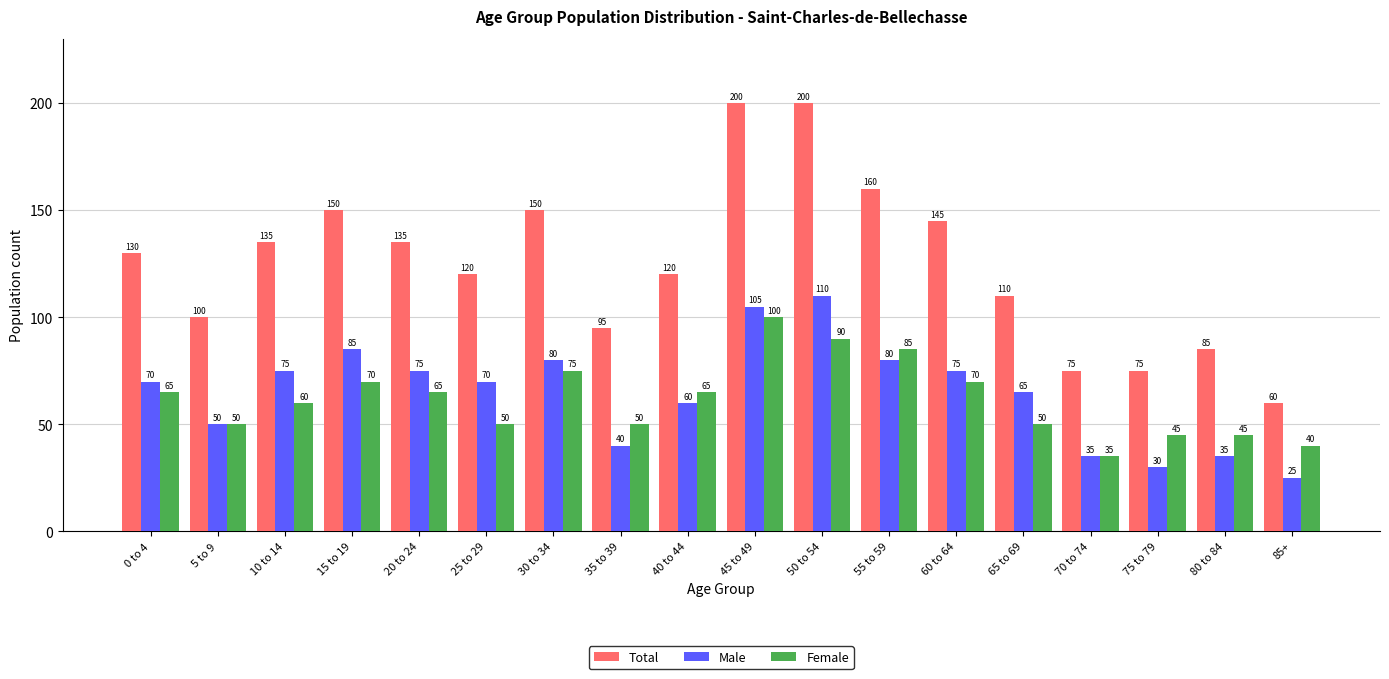

Reading right to left, transcribe all the data shown in this chart.

Total: 60	85	75	75	110	145	160	200	200	120	95	150	120	135	150	135	100	130
Male: 25	35	30	35	65	75	80	110	105	60	40	80	70	75	85	75	50	70
Female: 40	45	45	35	50	70	85	90	100	65	50	75	50	65	70	60	50	65